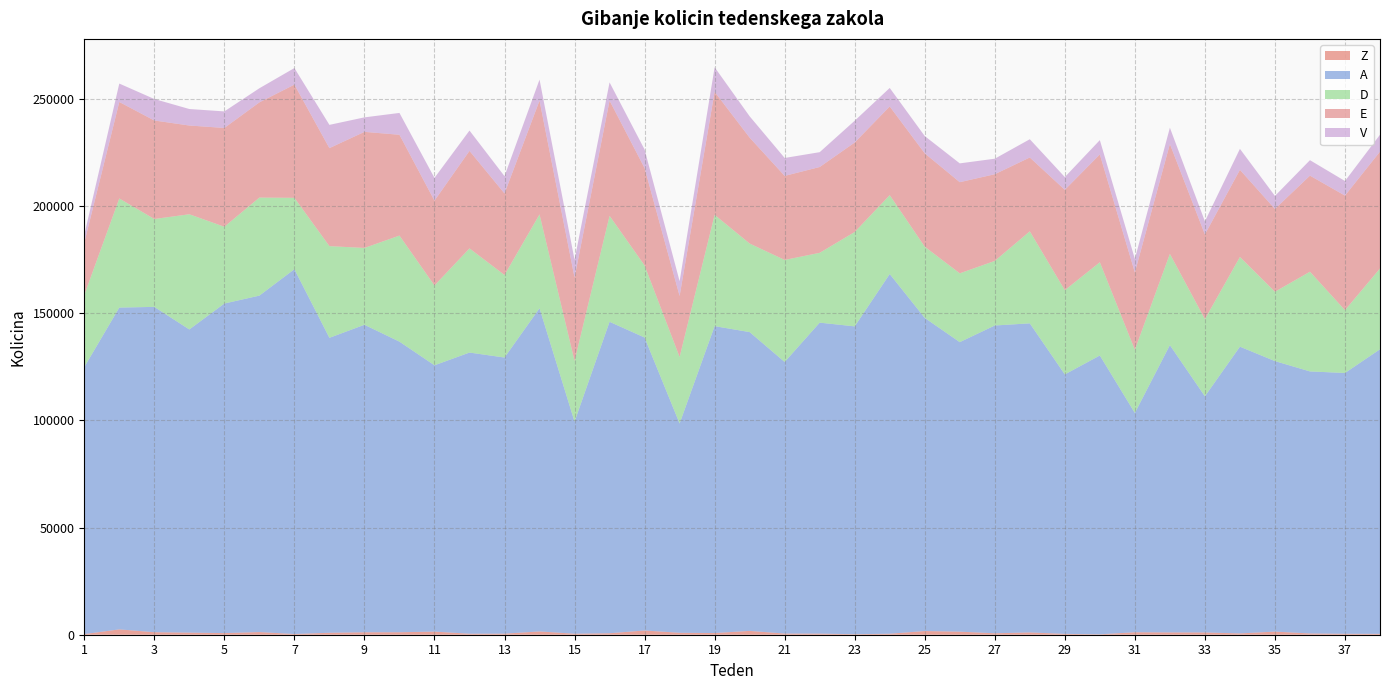

Reading left to right, list all the values displayed in this chart.

Z: 293	2496	1174	977	761	1237	329	911	1143	1155	1459	472	495	1538	468	689	1983	899	786	1788	545	519	242	464	1724	1428	676	1073	396	190	1156	1074	1058	612	1459	595	439	409
A: 124633	150200	151850	141505	153828	157043	170271	137671	143529	135639	124304	131235	128885	150854	98996	145374	136740	97698	143252	139467	126762	145149	143684	167894	146152	135140	143658	144265	121103	130150	102348	134096	110228	133839	126257	122305	121729	132822
D: 33641	50918	41016	53771	35827	45760	33327	42794	35861	49508	37243	48613	38519	43785	28309	49441	33632	31025	51951	41338	47623	32588	44048	36811	33237	32111	30140	42952	39317	43516	29480	42580	36016	41863	32369	46535	29315	37720
E: 24395	45060	45990	41428	46129	44446	52851	45757	54190	47066	39597	45529	38075	53149	38979	53811	45484	28507	57433	49434	39241	40054	41783	41419	43590	42552	40474	34474	46849	50332	36132	51318	39543	40694	38651	44855	53492	54547
V: 3651	8589	10025	7701	7720	6583	7726	10850	6764	10188	10631	9483	8066	9796	8283	8496	8636	6880	11450	9952	8362	6927	10166	8624	8057	8780	7241	8511	5955	6678	6311	7591	6116	9777	6082	7214	6804	7889